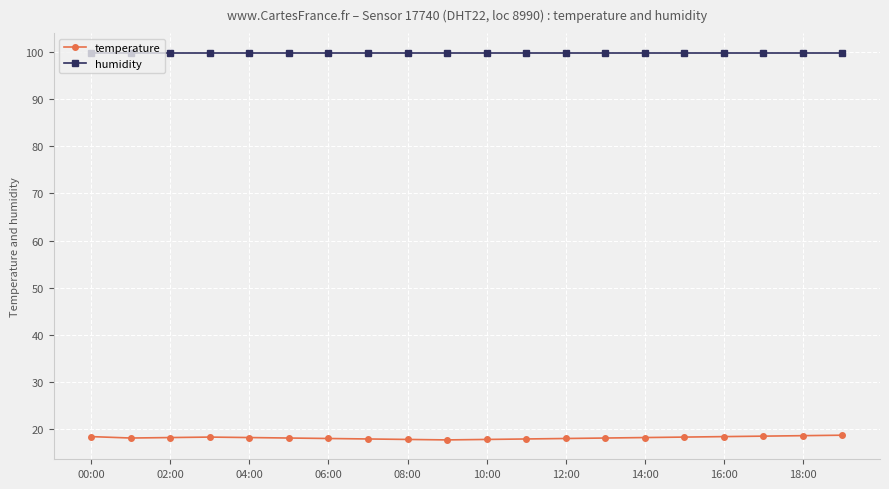

What is the smallest value displayed?

17.7